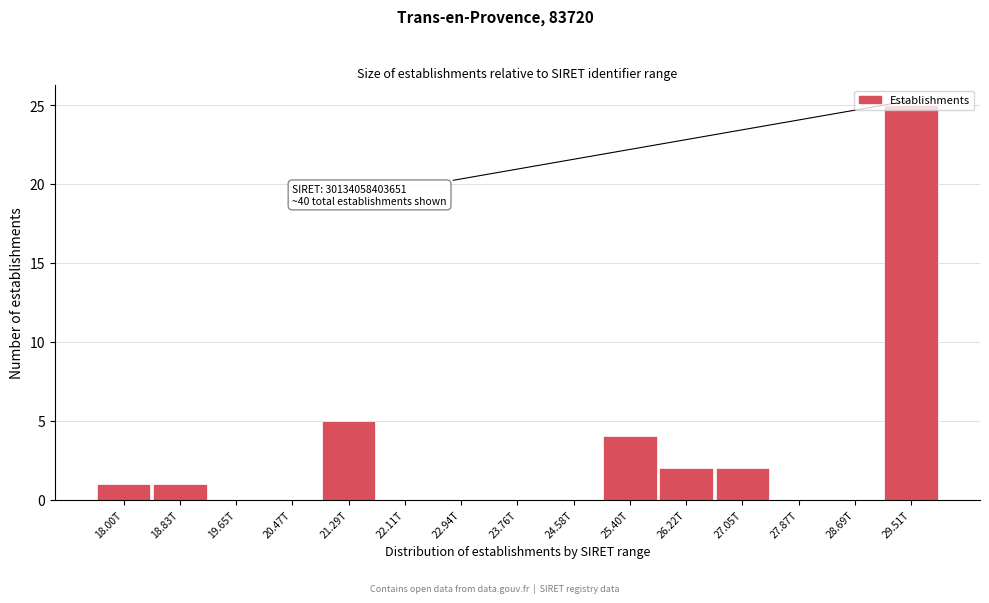

What is the ratio of the value at 18.83T to the value at 18.00T?

1.0